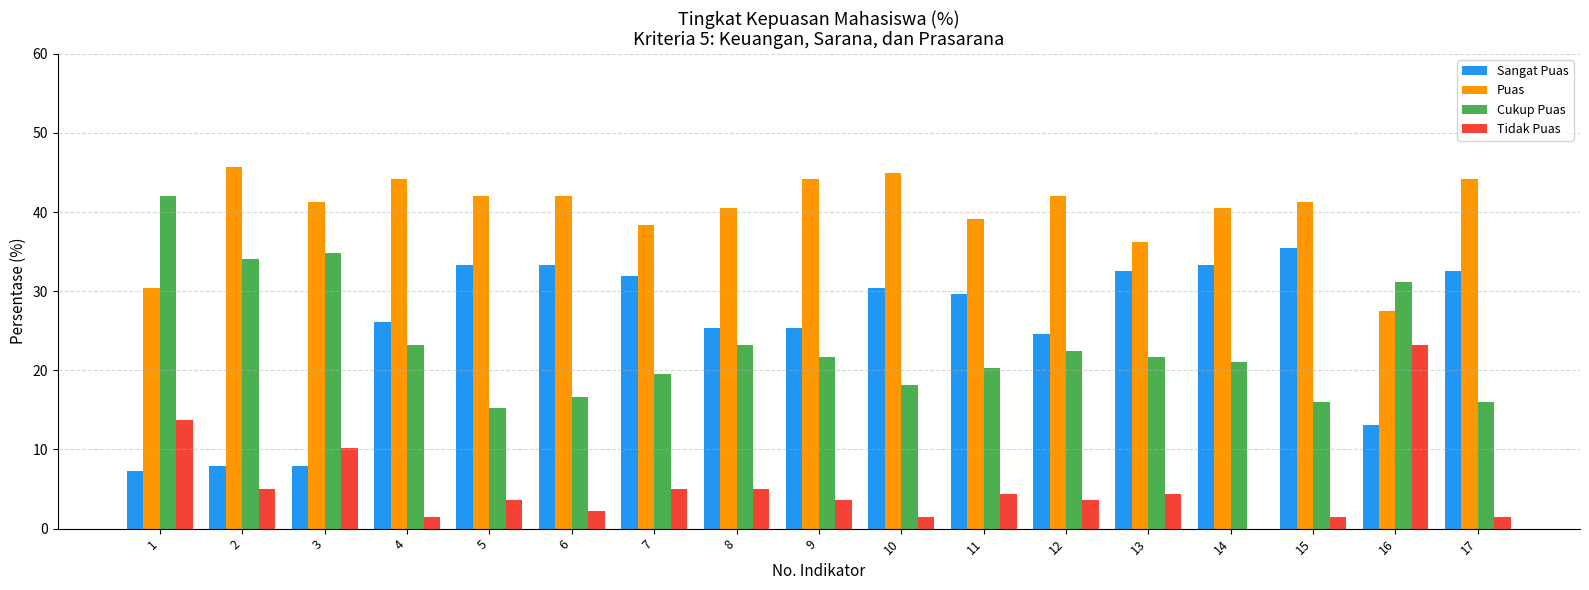

Which series has the largest range (max minus min)?

Sangat Puas